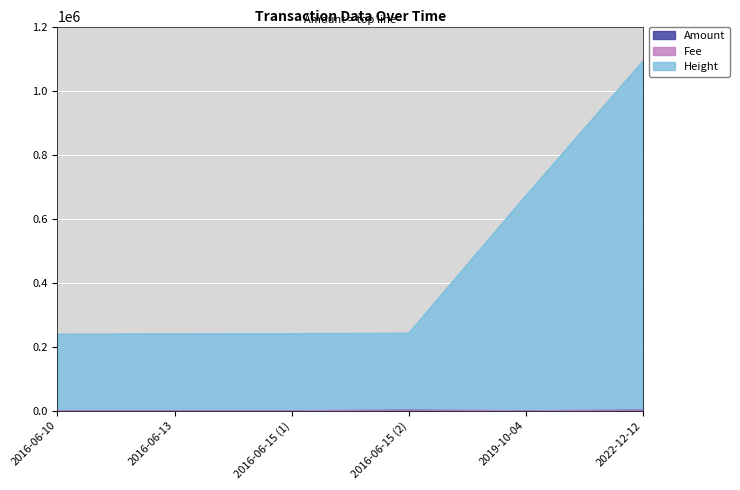

At how many categories does at least one series exceed 436702?

2